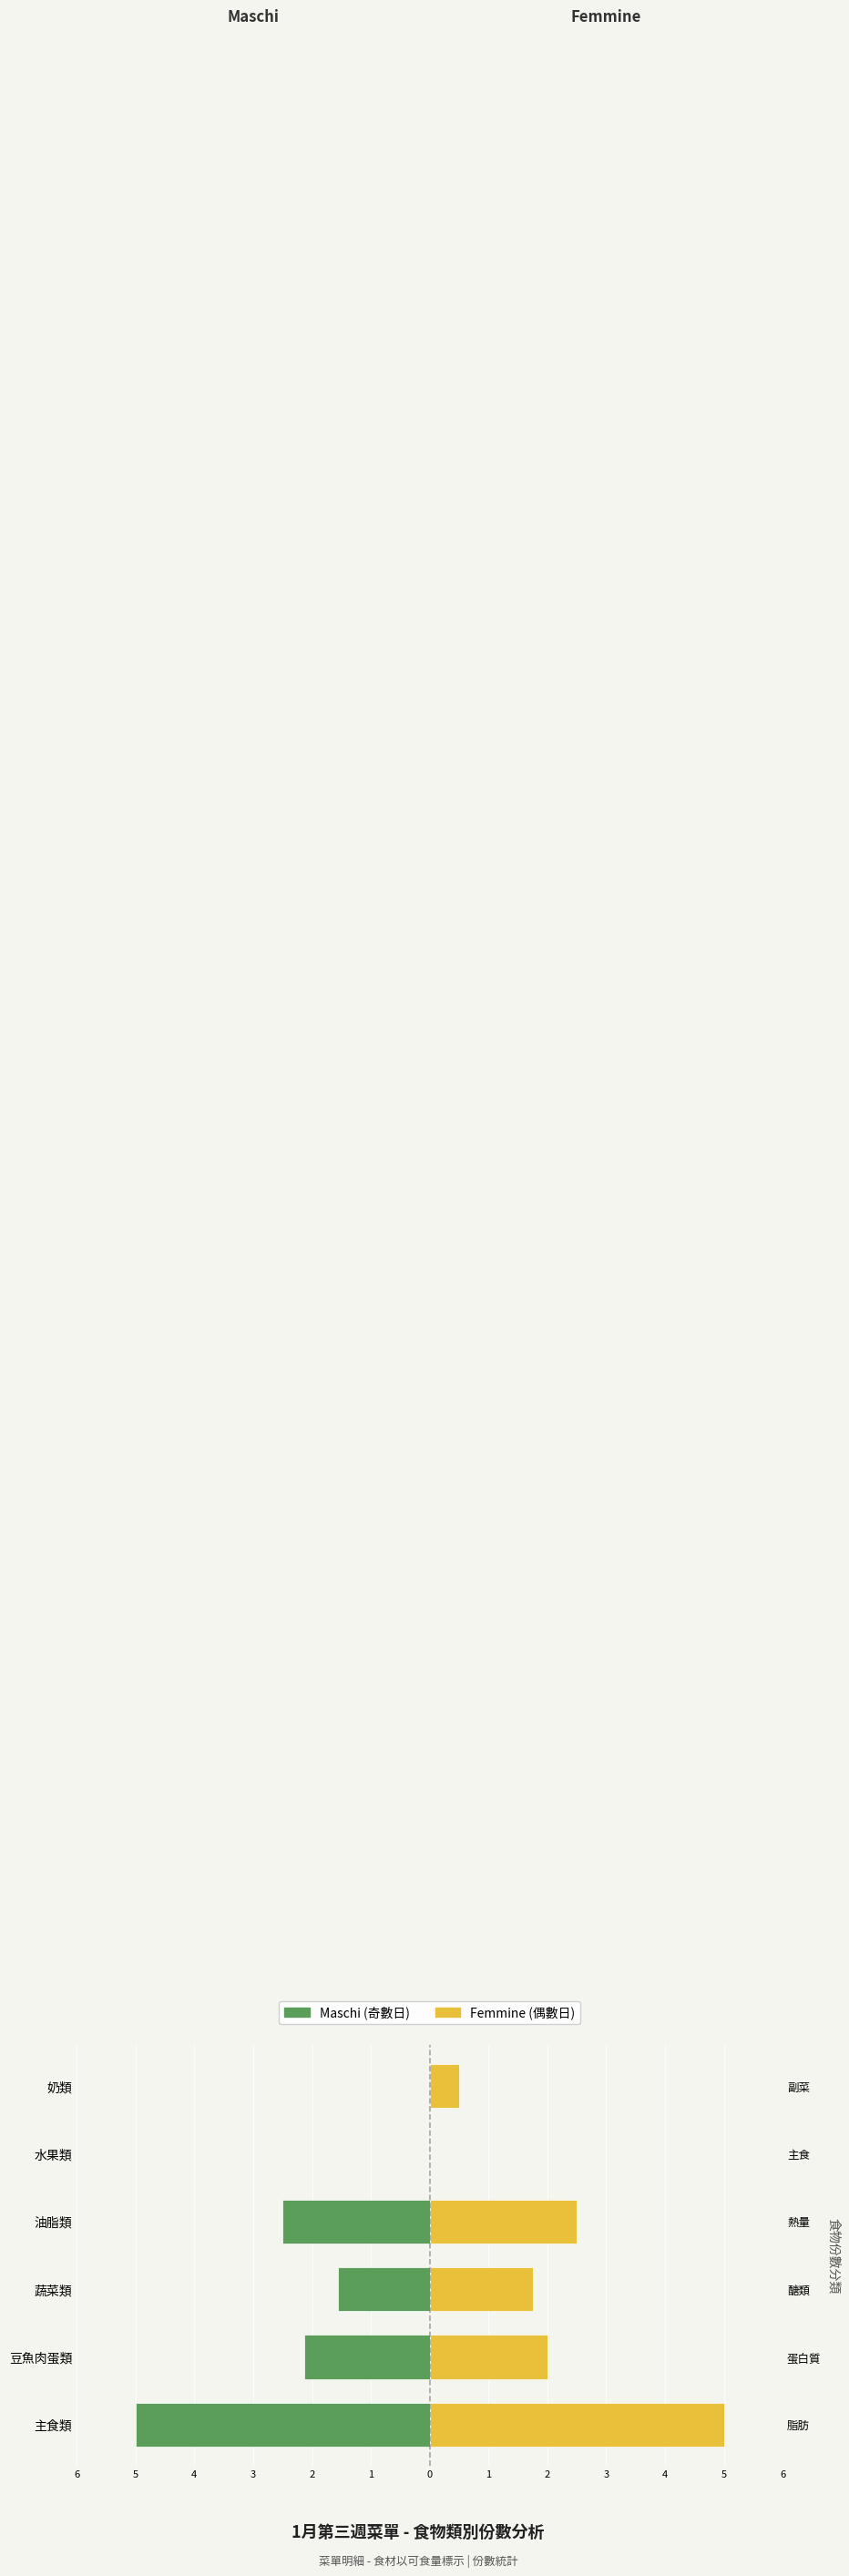

Reading left to right, transcribe all the data shown in this chart.

Maschi: -5.0	-2.1	-1.6	-2.5	0.0	0.0
Femmine: 5.0	2.0	1.8	2.5	0.0	0.5